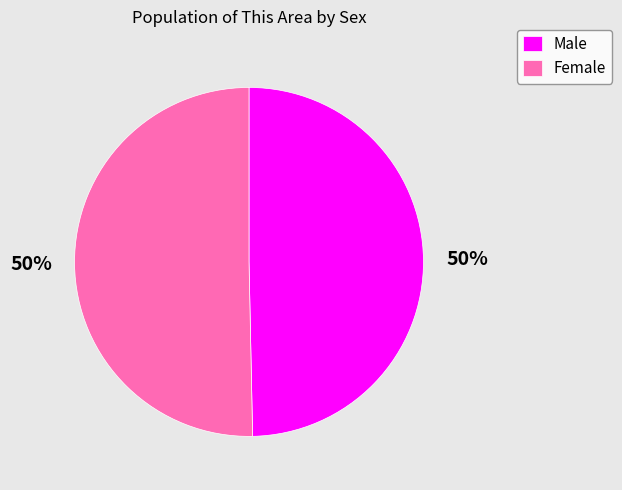

Do Male and Female together represent more than half of the pie?

Yes